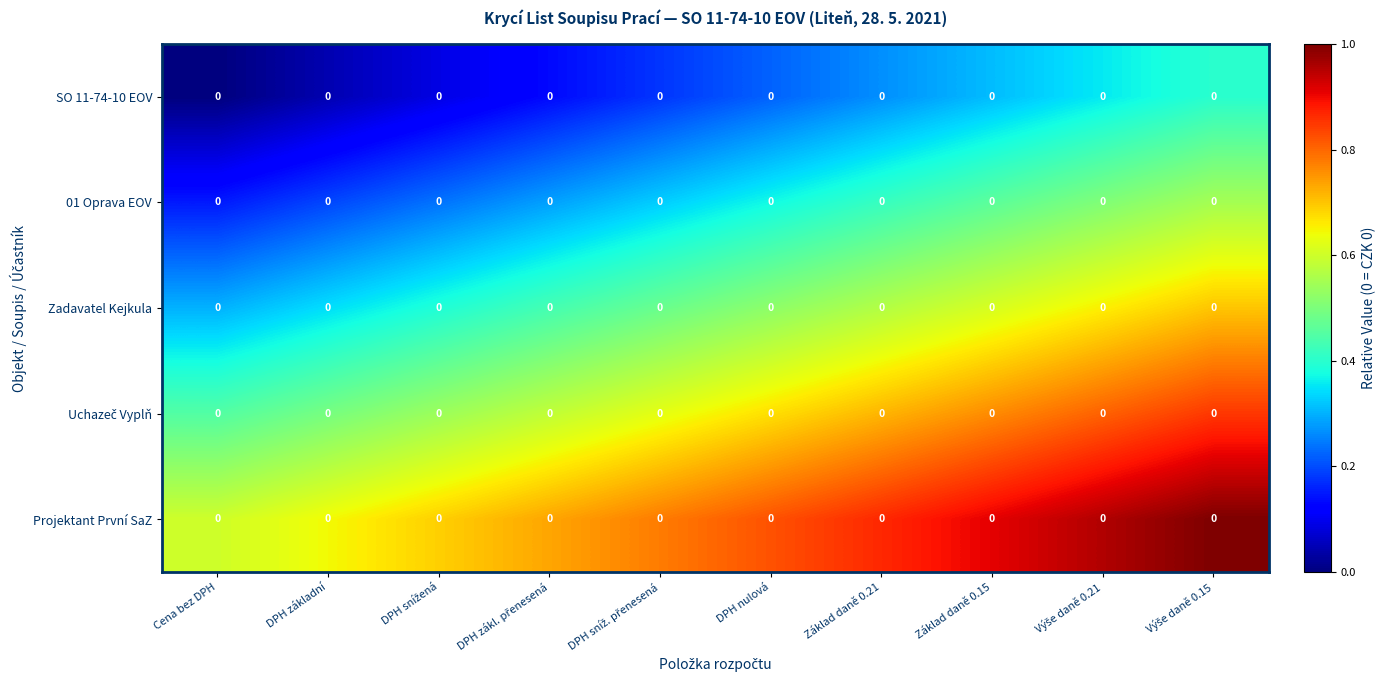

At how many categories does at least one series exceed 0?

10